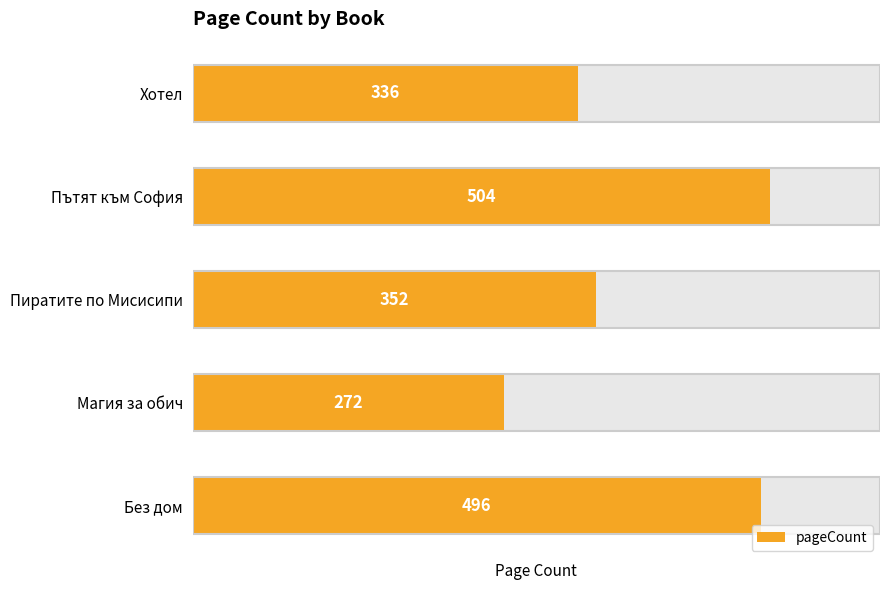

List the labels in order of value, smallest first.

Магия за обич, Хотел, Пиратите по Мисисипи, Без дом, Пътят към София